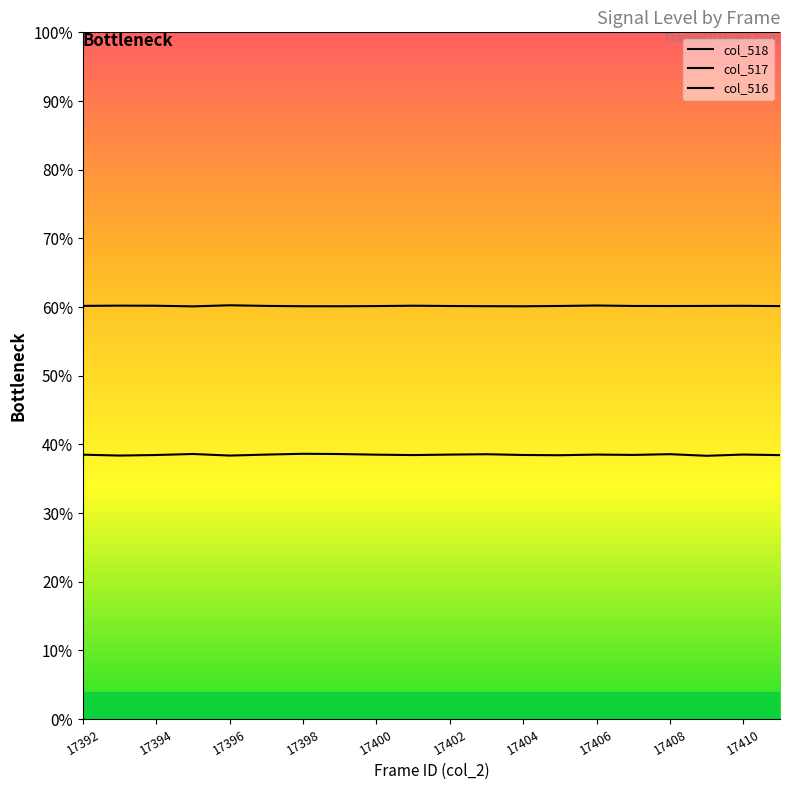

Read the col_516 value at 17396.

38.4